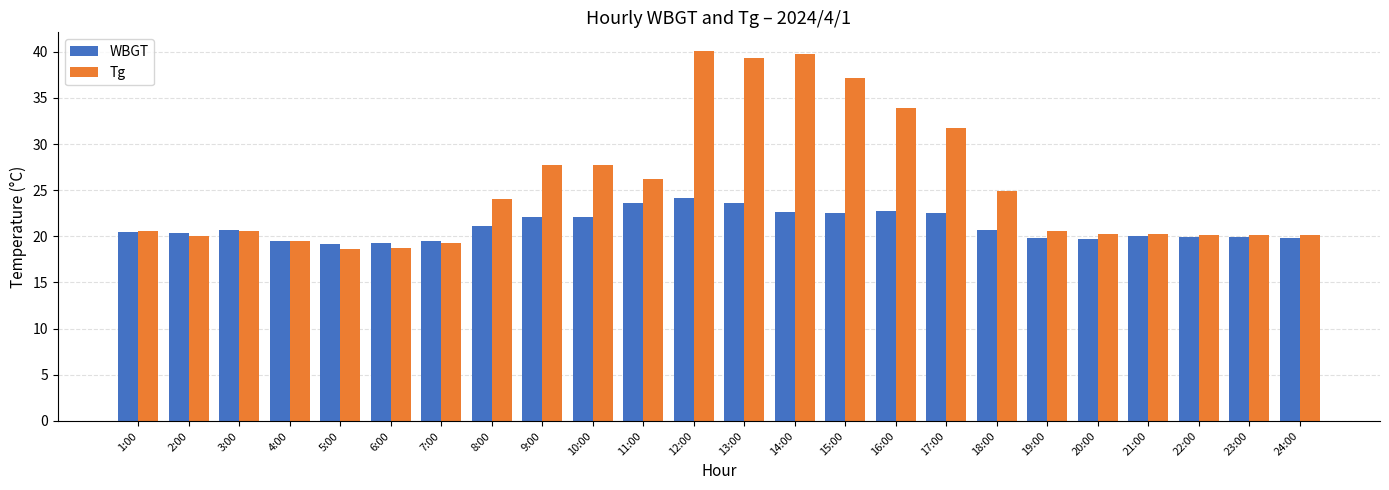

What is the lowest value of the WBGT series?

19.2